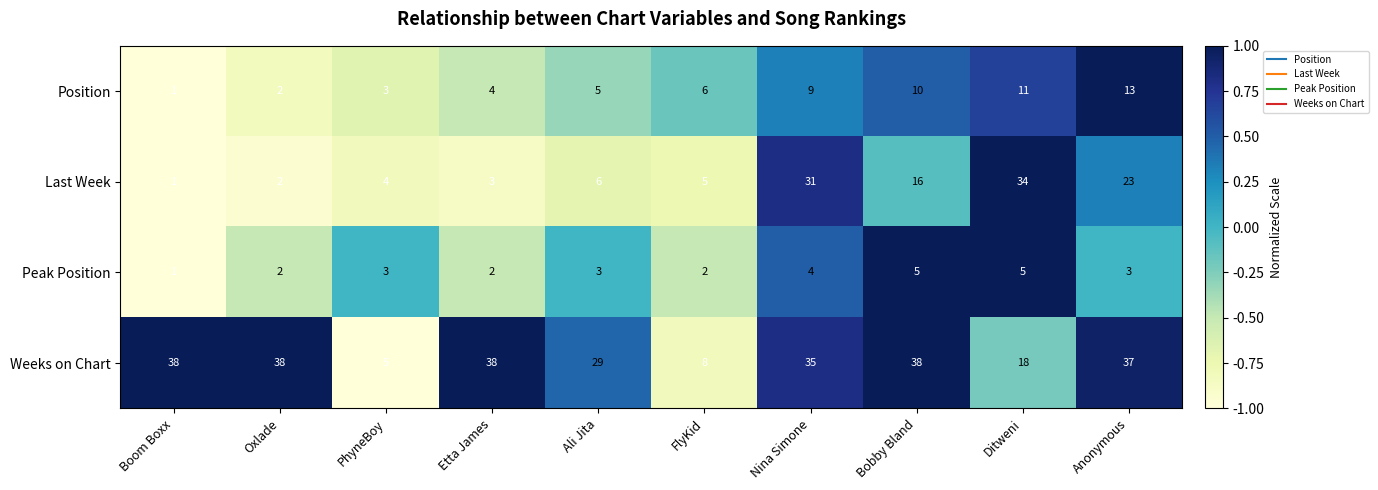

Which series changed the most between Ditweni and Anonymous?

Weeks on Chart